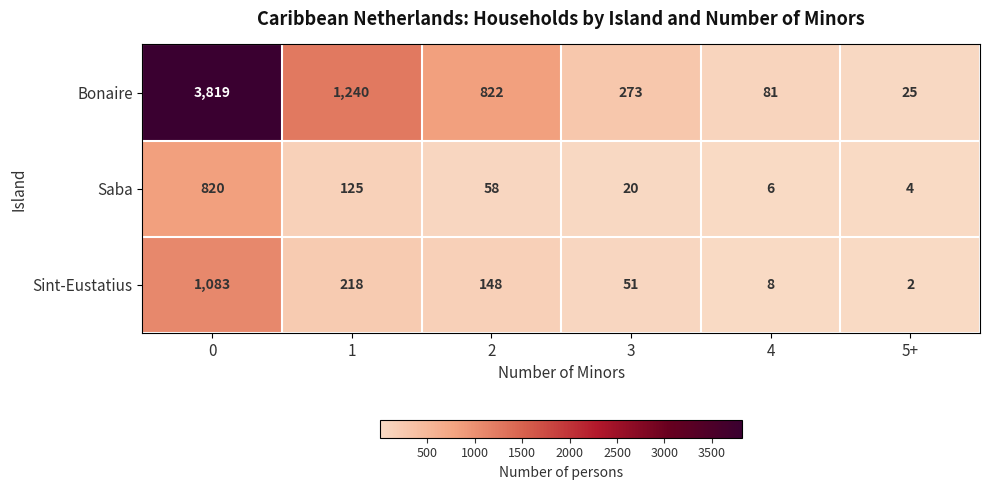

What is the maximum value shown in the chart?

3819